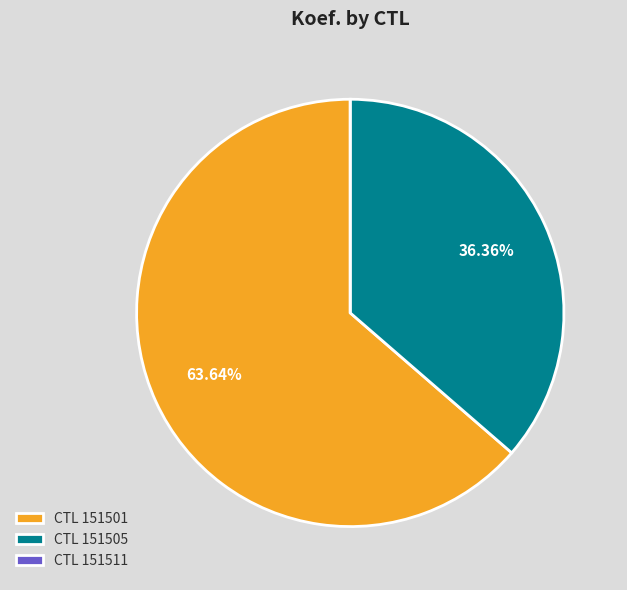

Which slice represents more than half of the pie?

CTL 151501